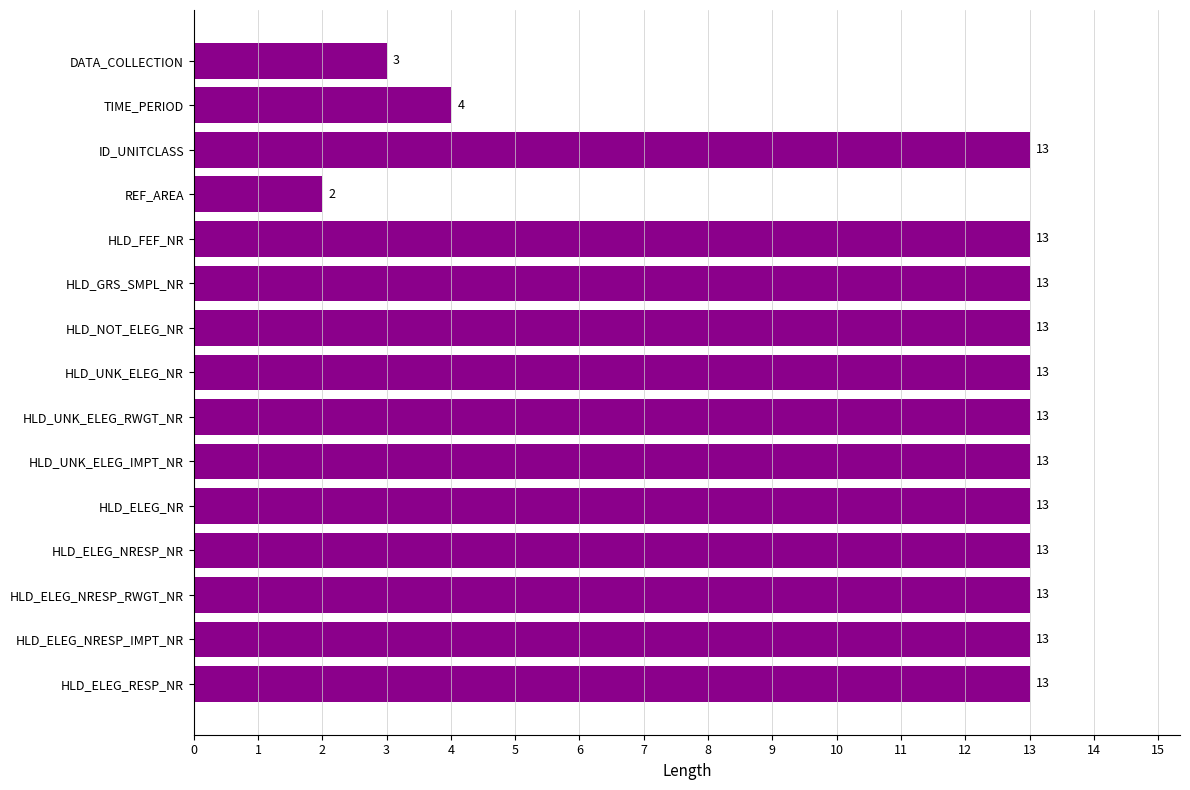

What is the change in value from DATA_COLLECTION to HLD_ELEG_NRESP_NR?

+10